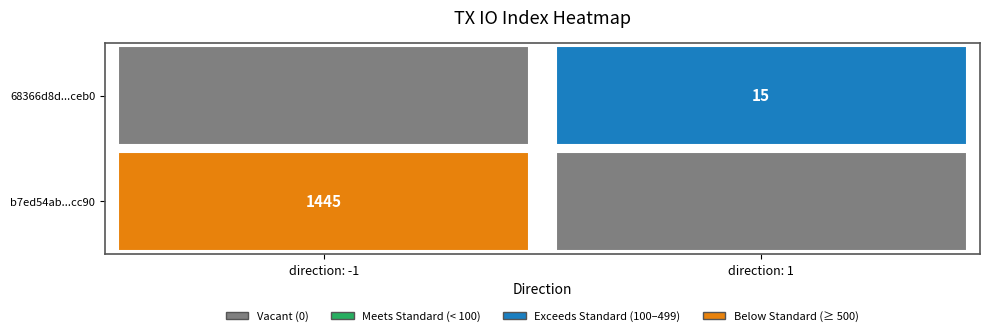

Which series has the largest total across all categories?

b7ed54ab7b79b38e1666473dbed730d3e36cc90